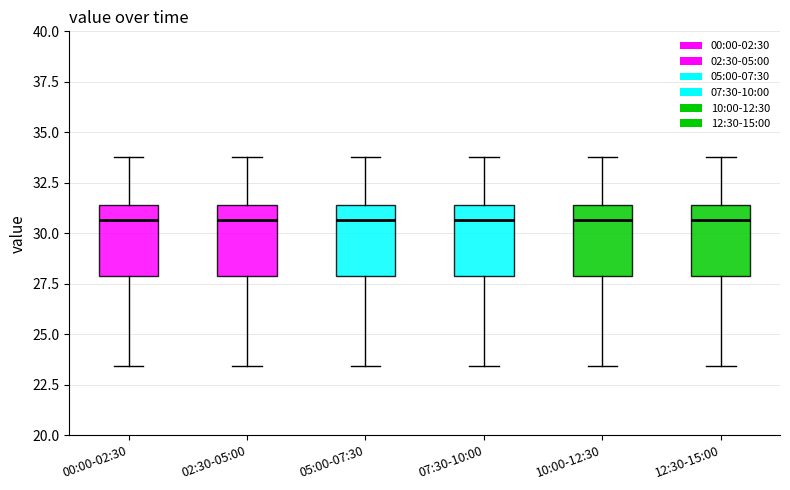

Where does the lower whisker of the box for 12:30-15:00 end on the y-axis? The values are not printed on the chart, so give them approximately, as read against the axis.

23.5